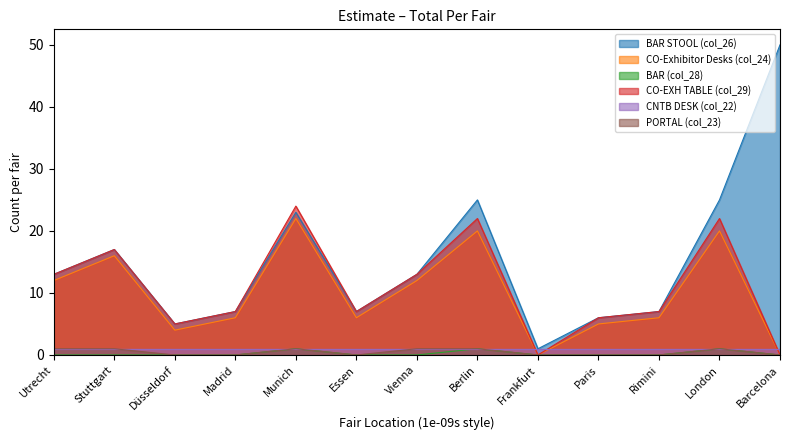

Rank the categories by PORTAL (col_23) value from highest to lowest.

Utrecht, Stuttgart, Munich, Vienna, Berlin, London, Düsseldorf, Madrid, Essen, Frankfurt, Paris, Rimini, Barcelona